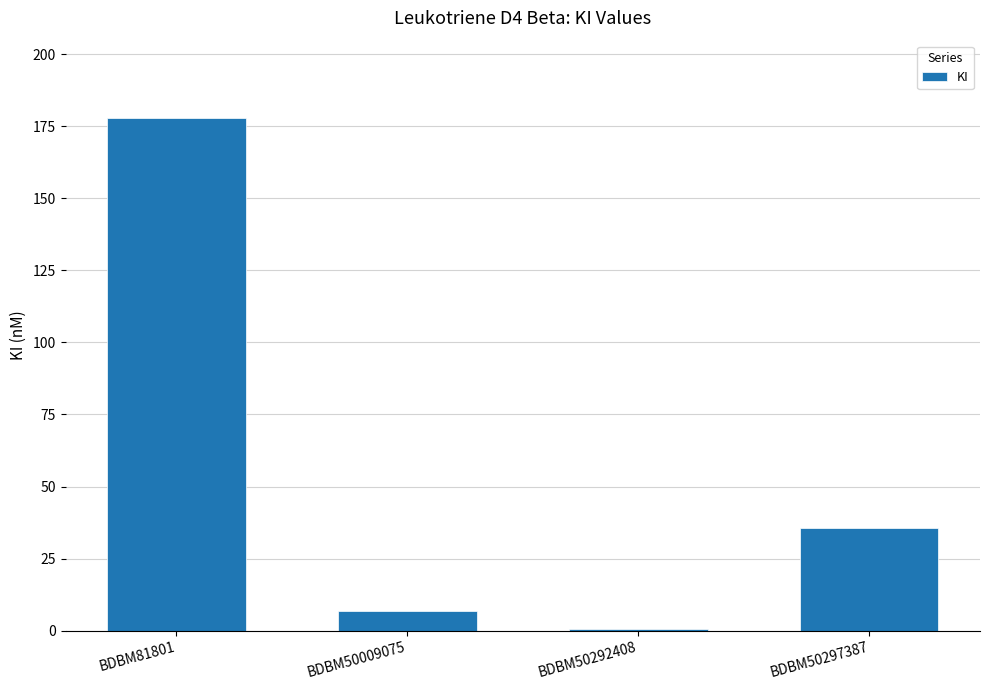

True or false: the data shows 0.5 at BDBM50292408.

True